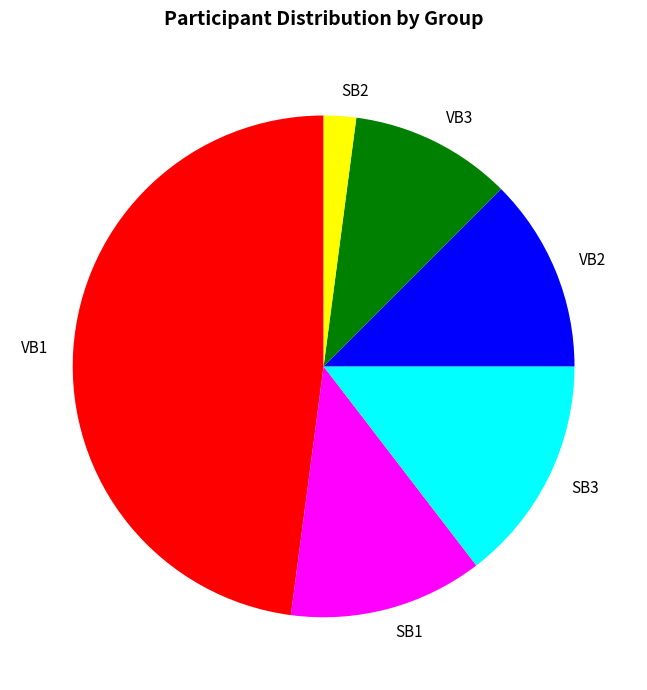

Approximately how many times larger is the value at VB2 compared to SB3?

0.9